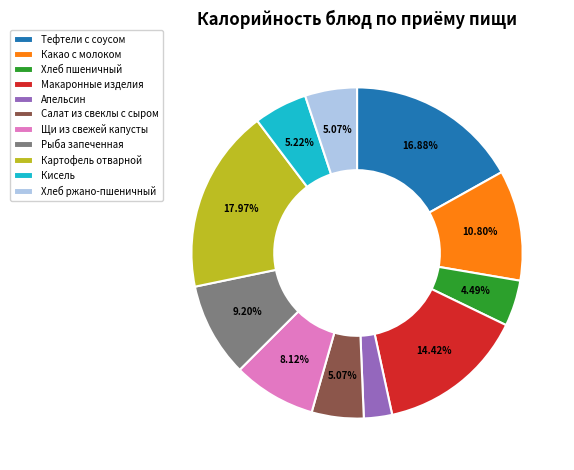

To the nearest percent, what is the difference between the largest and smallest slice percentages?

15%